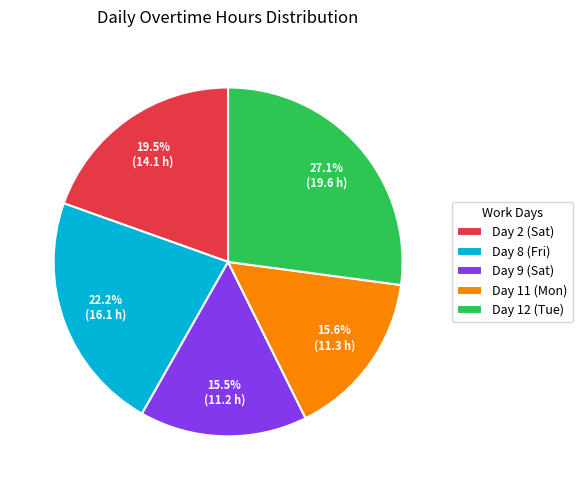

Does Day 8 (Fri) account for over 50% of the chart?

No